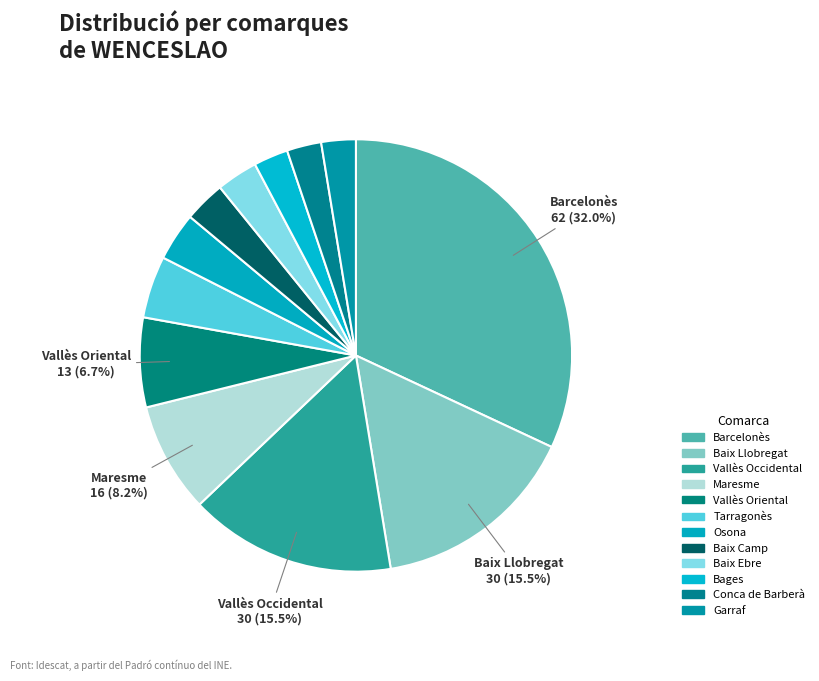

Count the number of slices in the pie.

12